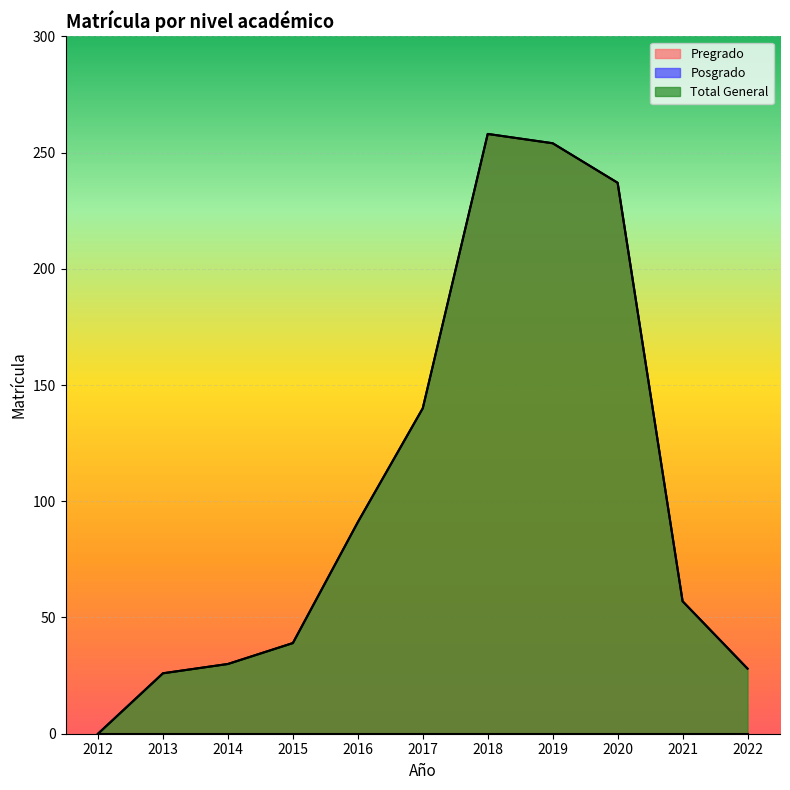

List the series in order of their peak value, highest first.

Pregrado, Total General